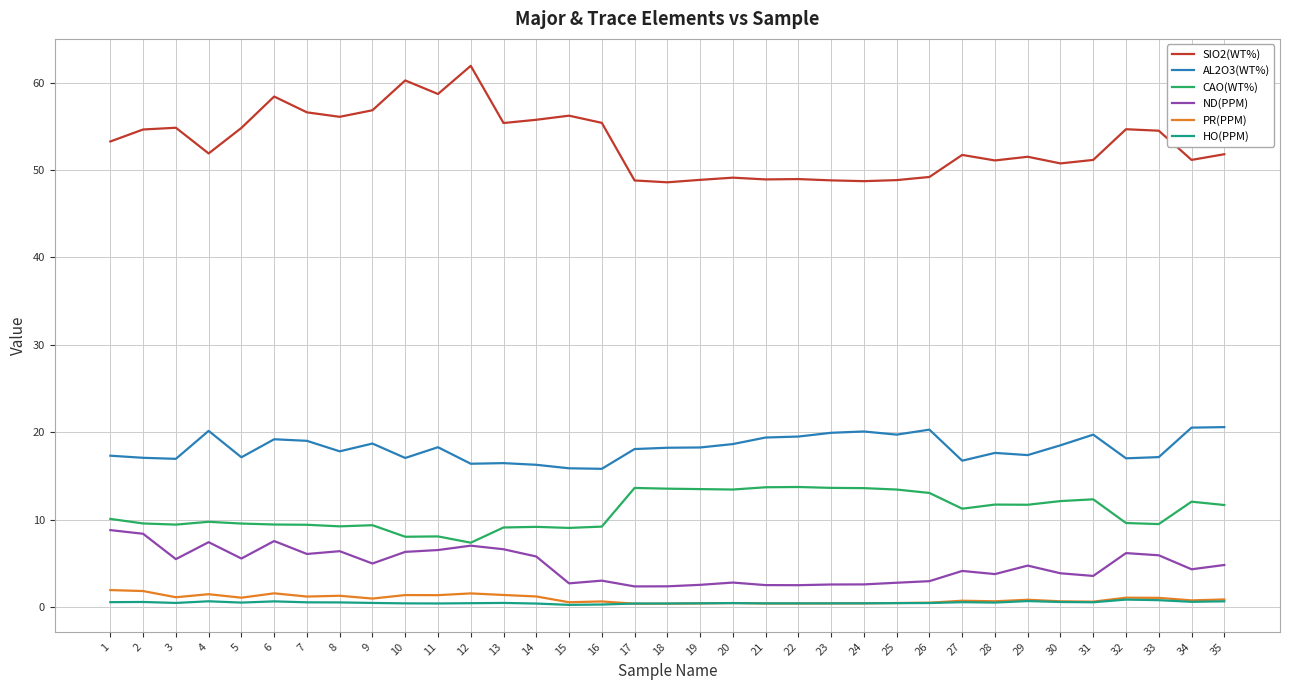

True or false: ND(PPM) and PR(PPM) cross at least once.

False